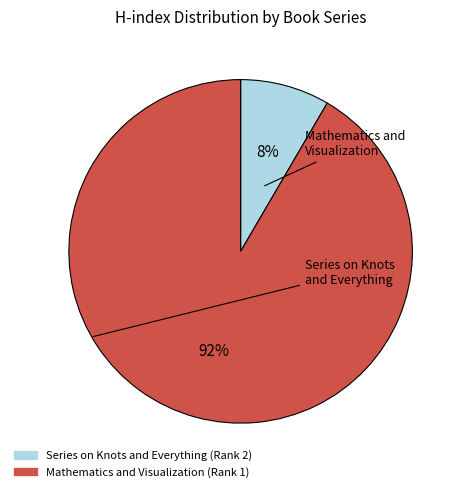

To the nearest percent, what is the combined percentage of Mathematics and Visualization (Rank 1) and Series on Knots and Everything (Rank 2)?

100%